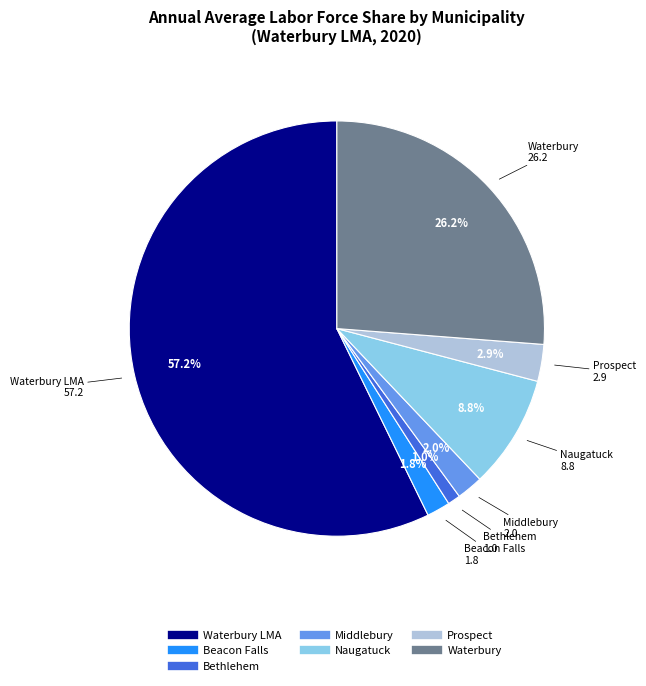

Is there a majority slice in this chart?

Yes